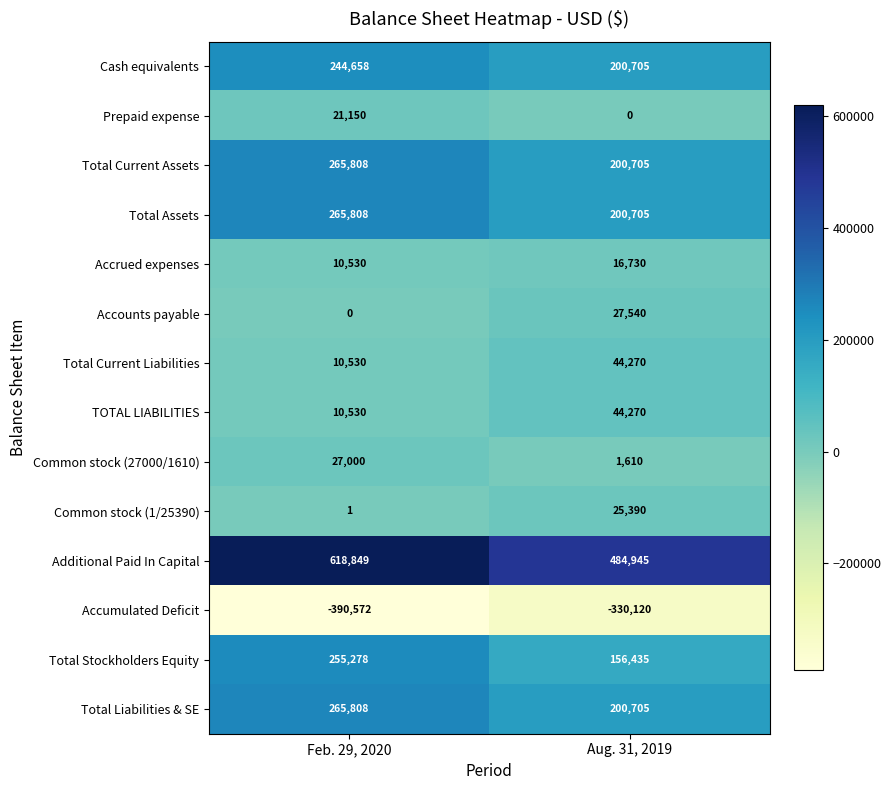

List the labels in order of Total Liabilities & SE value, smallest first.

Aug. 31, 2019, Feb. 29, 2020